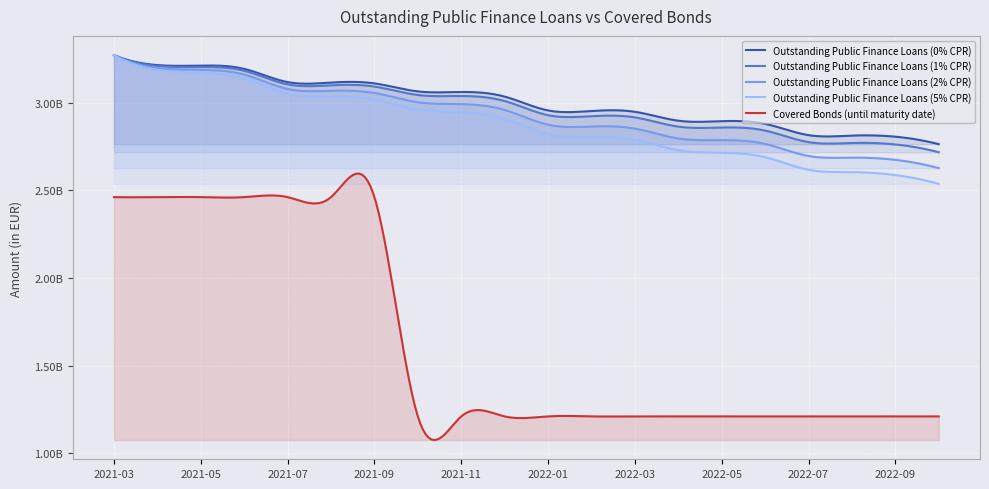

Rank the categories by Covered Bonds (until maturity date) value from lowest to highest.

2021-10, 2021-11, 2021-12, 2022-01, 2022-02, 2022-03, 2022-04, 2022-05, 2022-06, 2022-07, 2022-08, 2022-09, 2022-10, 2021-03, 2021-04, 2021-05, 2021-06, 2021-07, 2021-08, 2021-09